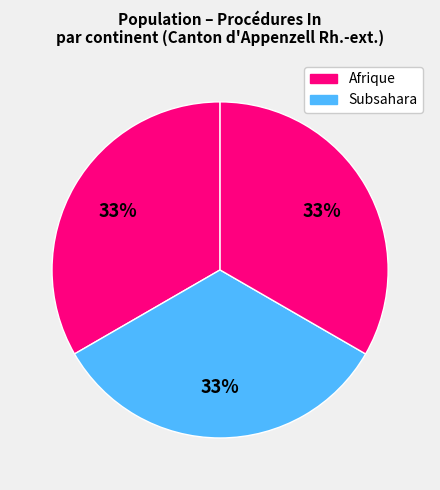

How many slices are in this pie chart?

3